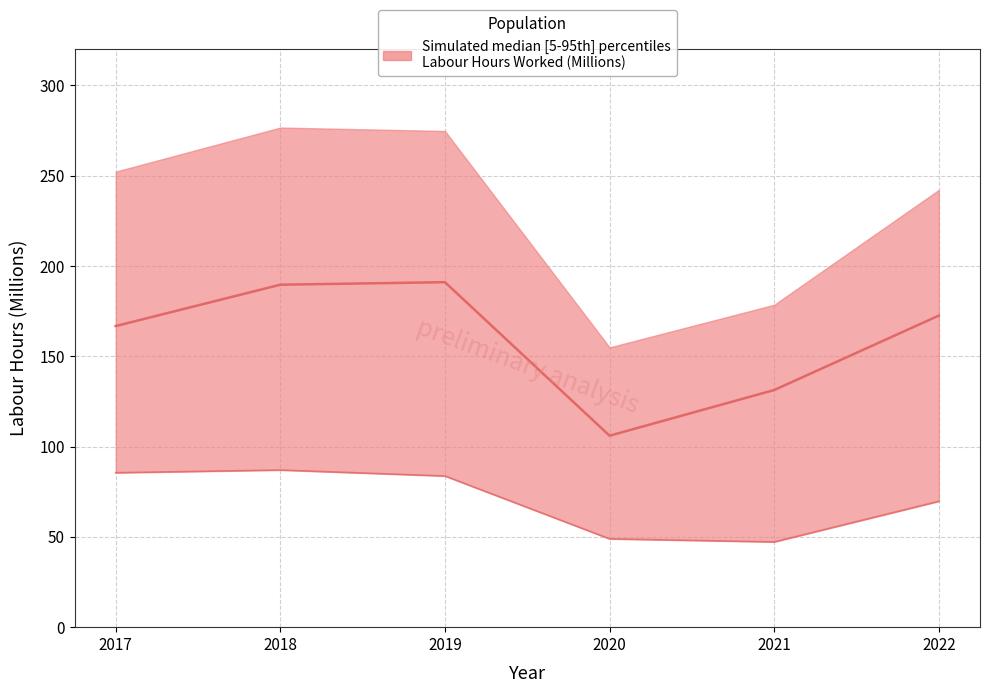

How many values in the Accommodation services (55) lower series exceed 83?

3